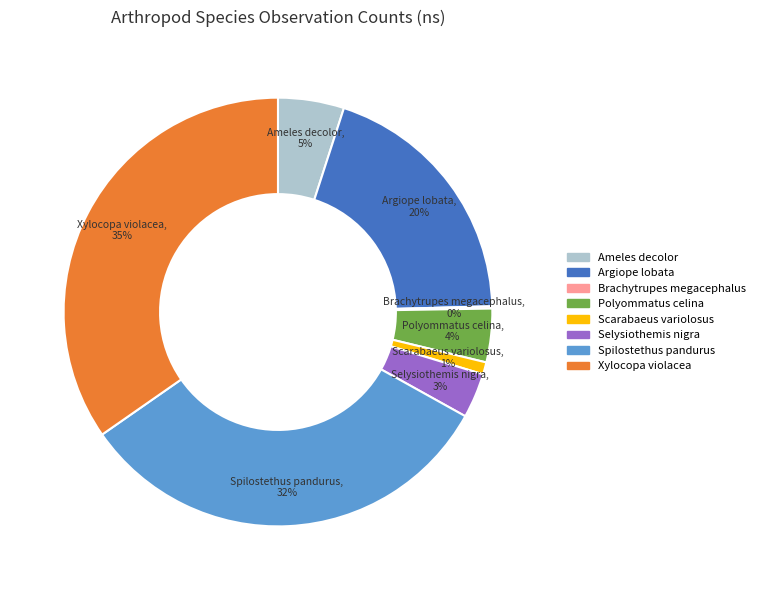

To the nearest percent, what is the difference between the Selysiothemis nigra and Scarabaeus variolosus slice percentages?

2%